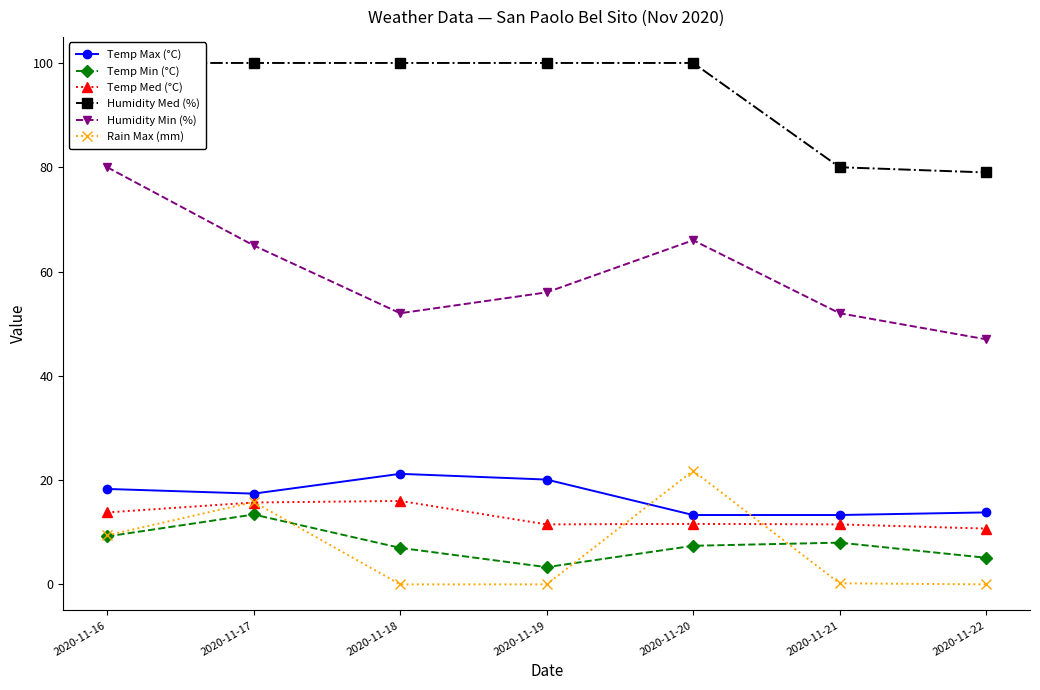

What is the maximum value shown in the chart?

100.0